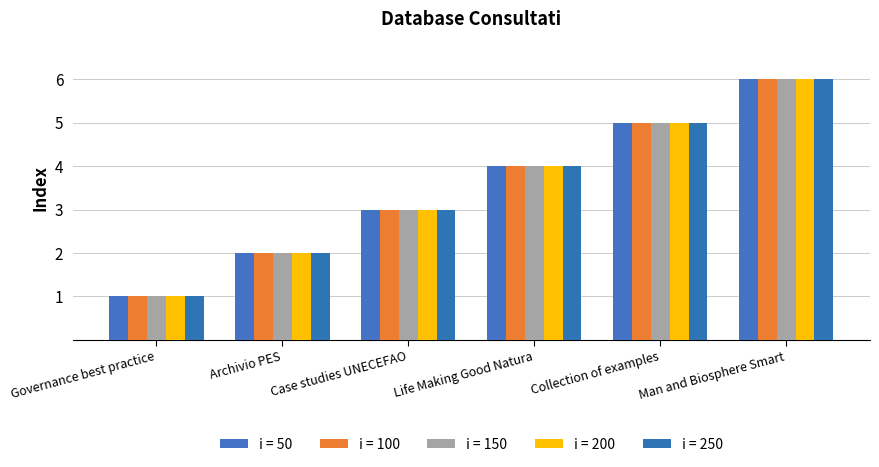

What position from the right is Collection of examples?

2